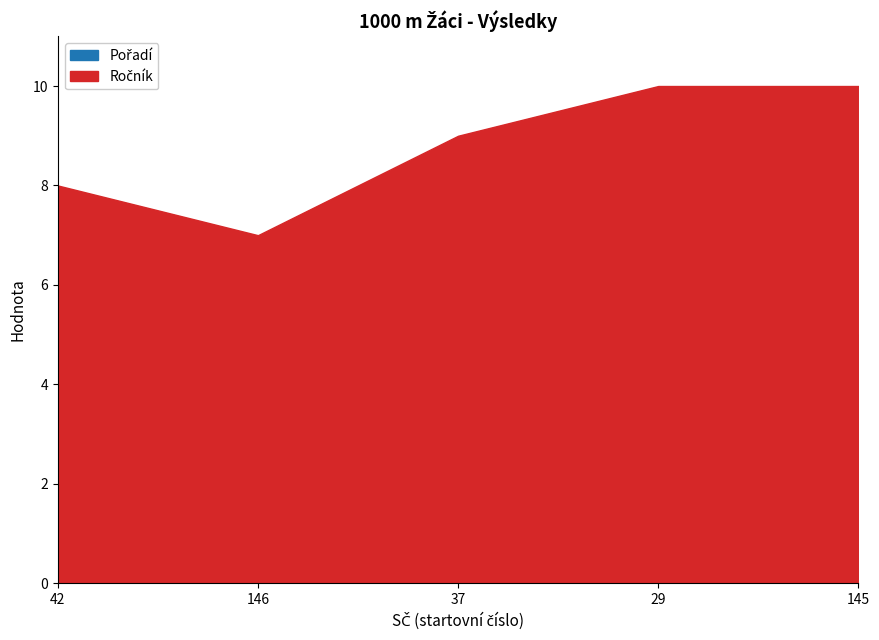

What are all the series names shown in the legend?

Pořadí, Ročník